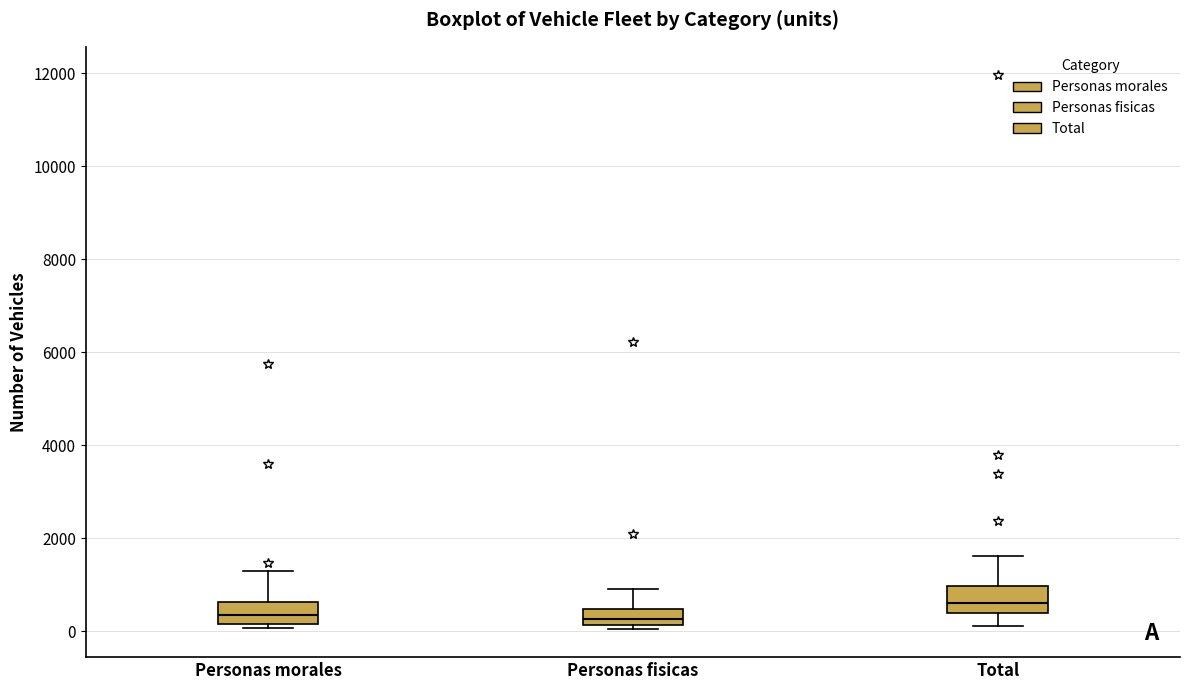

Reading left to right, transcribe this box plot: for each box, give where its median line is, the range the box spans, and where its two whiskers end, as read against the y-axis. The values are not printed on the chart, so give them approximately, as read against the axis.

Personas morales: median 400, box 200 to 600, whiskers 0 to 1200
Personas fisicas: median 200 (inside the box), box 200 to 400, whiskers 0 to 1000
Total: median 600, box 400 to 1000, whiskers 200 to 1600